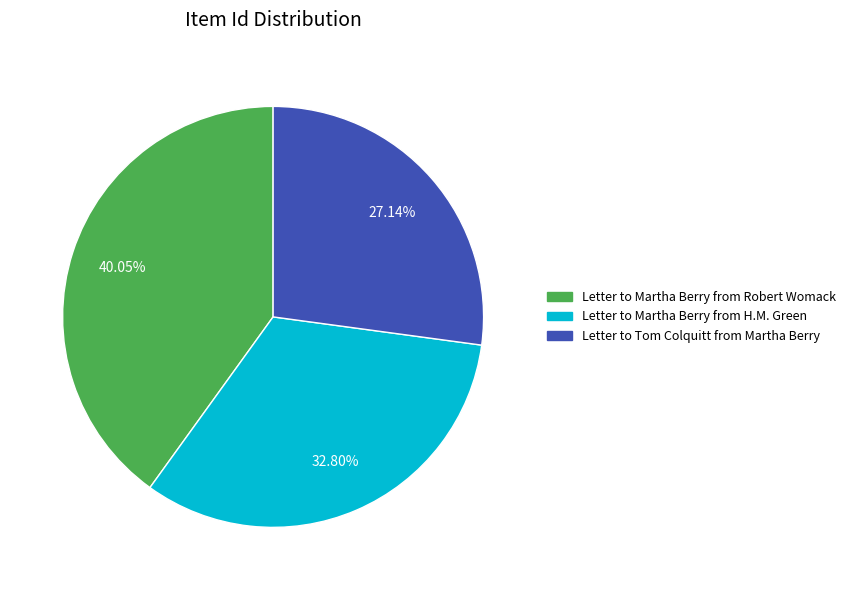

Count the number of slices in the pie.

3